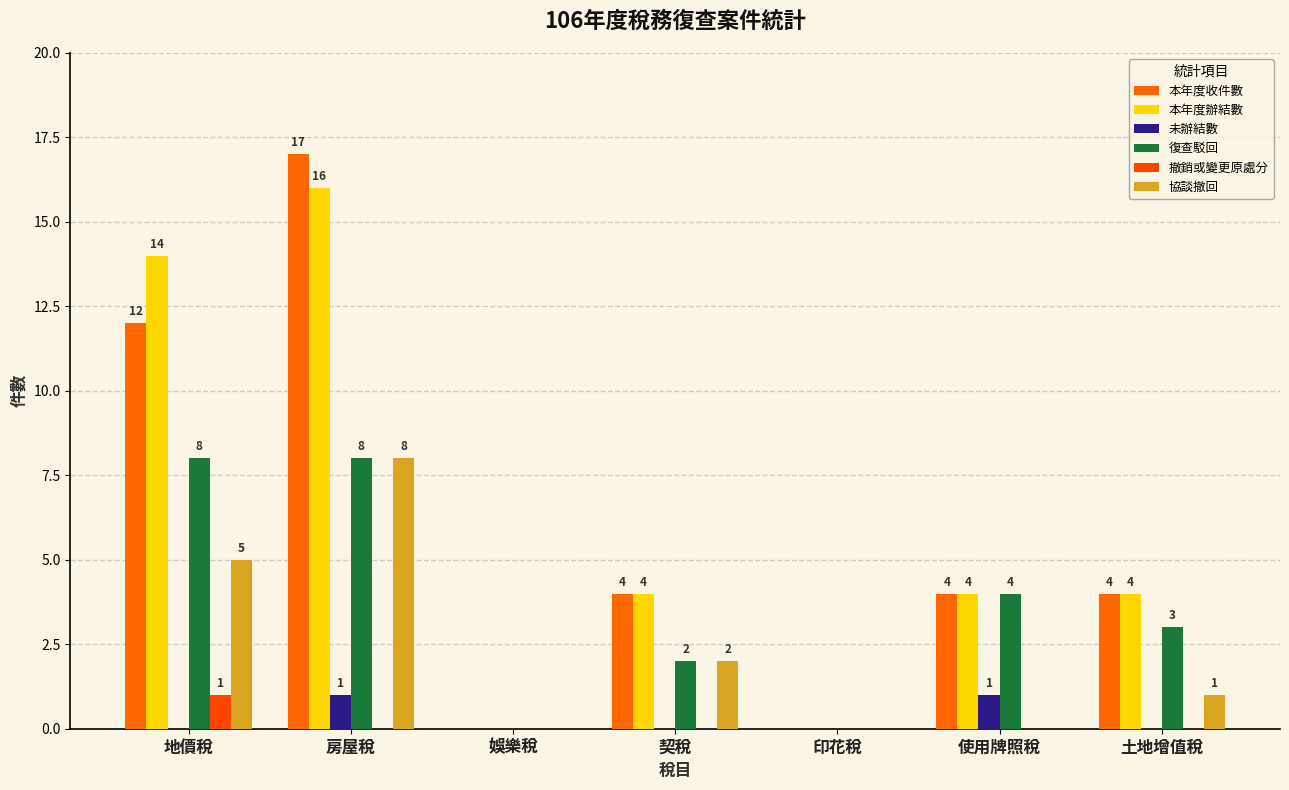

How many groups of bars are there?

7